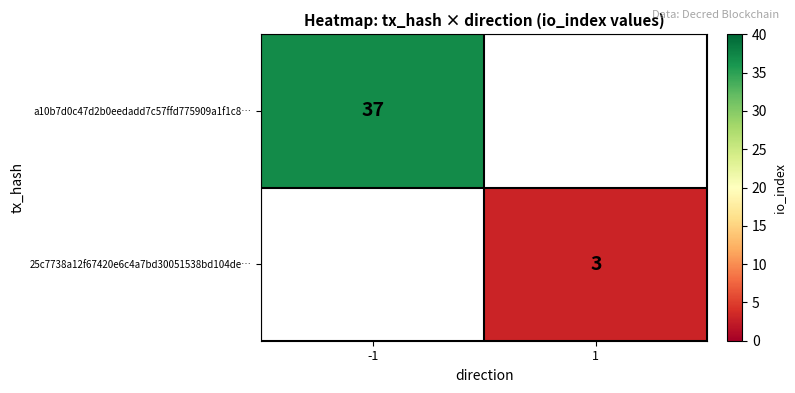

Is it true that a10b7d0c47d2b0eedadd7c57ffd775909a1f1c8… equals 37 at -1?

True